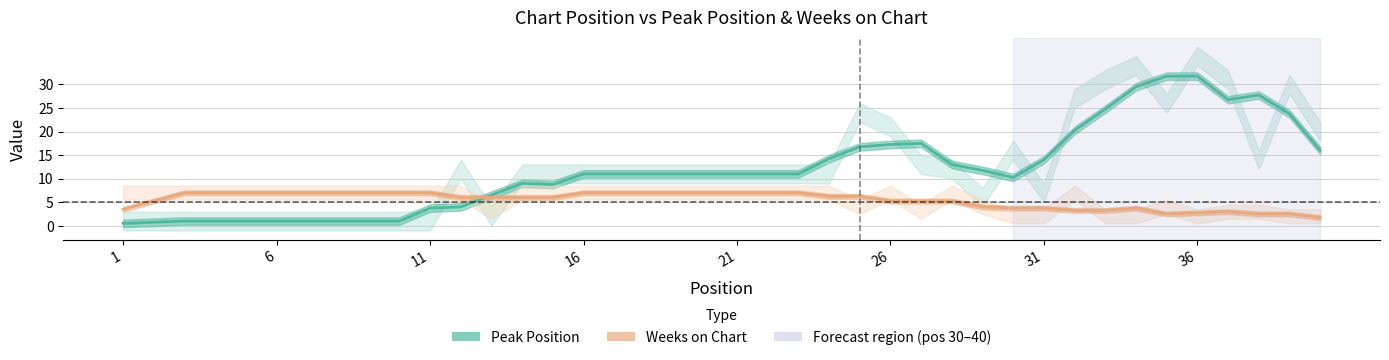

Is it true that Peak Position equals 2.4 at 11?

False